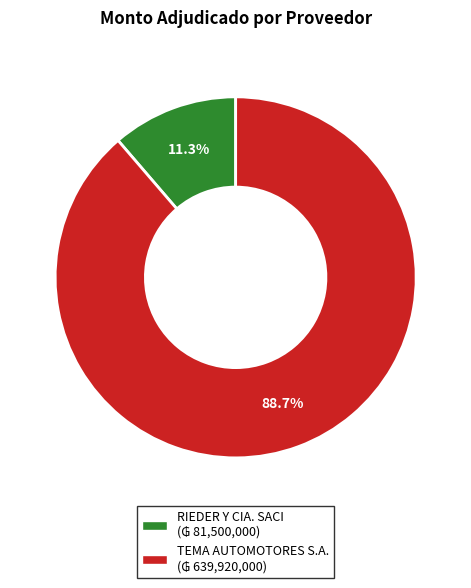

To the nearest percent, what is the difference between the TEMA AUTOMOTORES S.A. and RIEDER Y CIA. SACI slice percentages?

77%